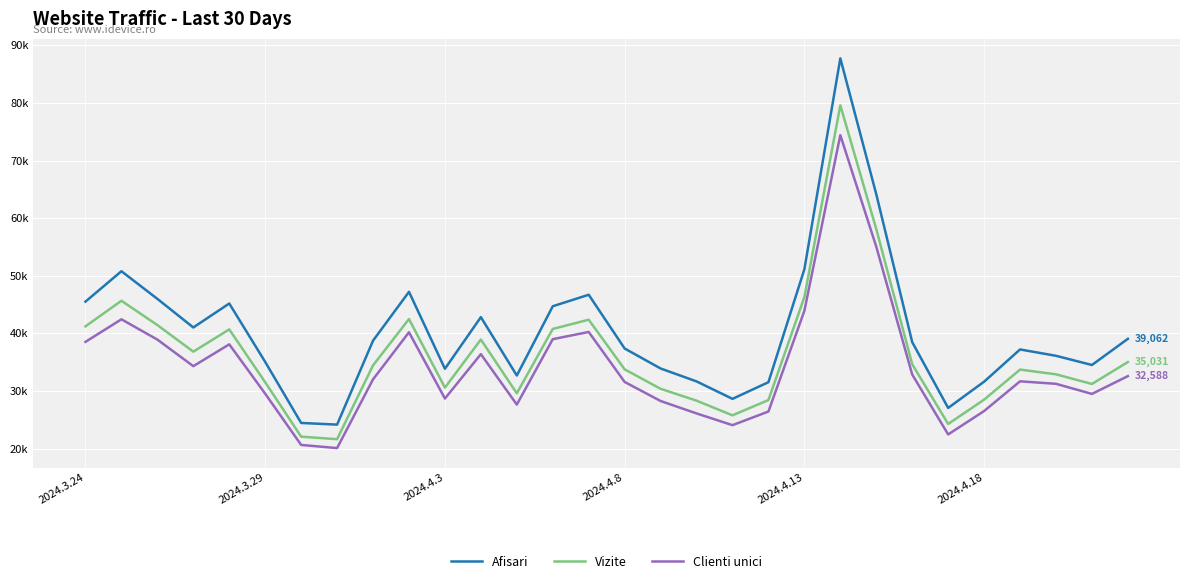

What is the highest value of the Vizite series?

79600